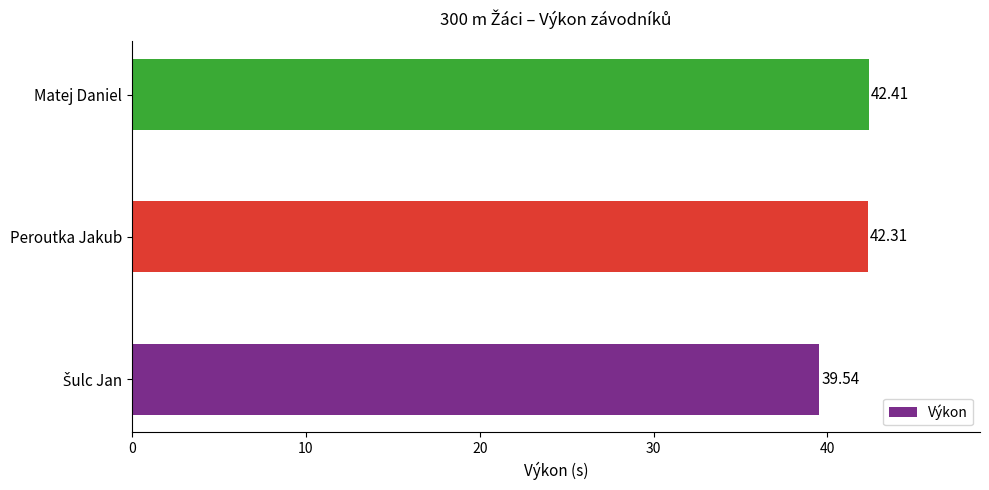

How many categories are shown in the chart?

3